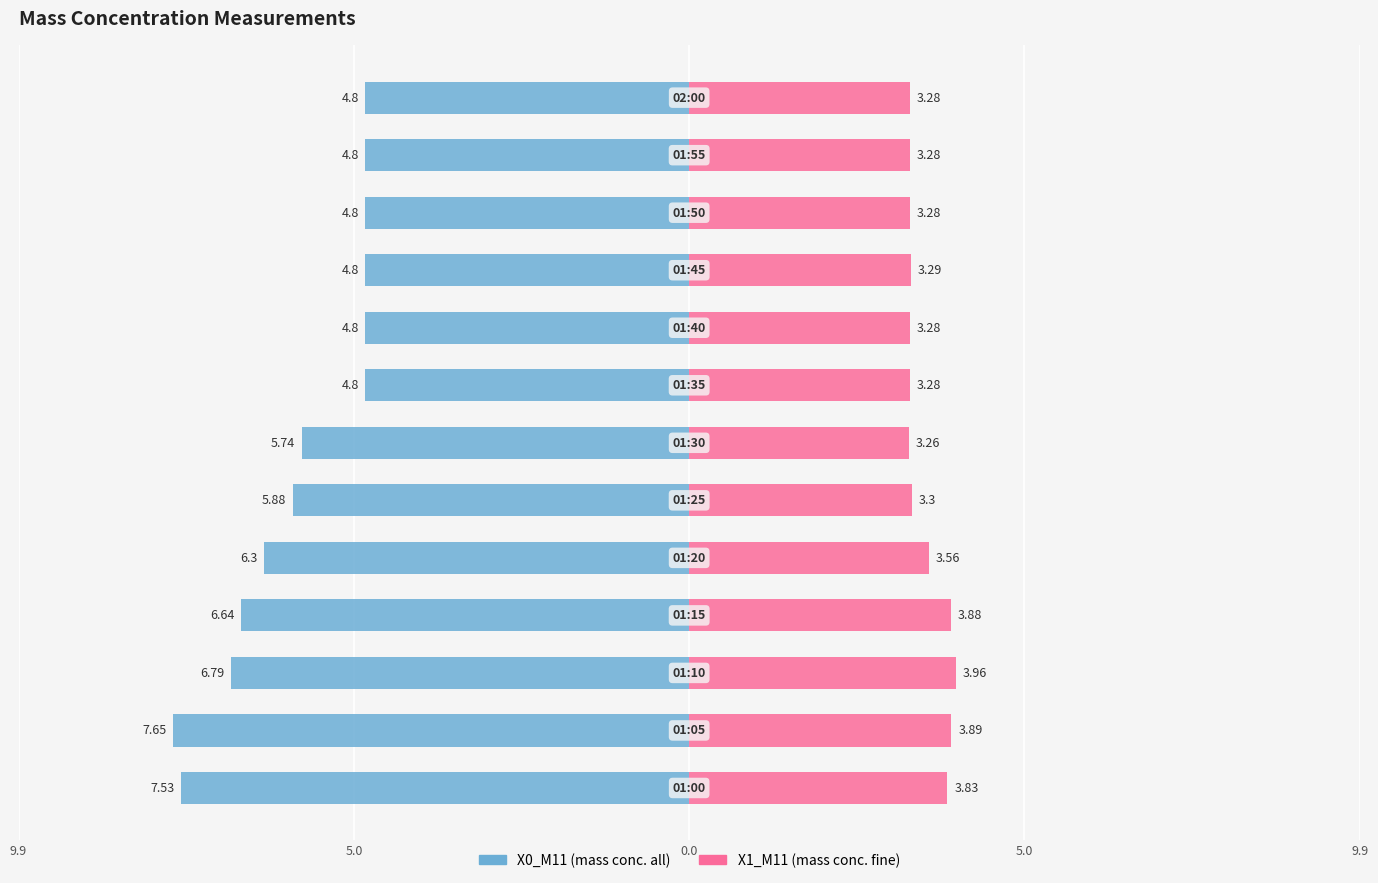

What are all the series names shown in the legend?

X0_M11 (mass conc. all), X1_M11 (mass conc. fine)